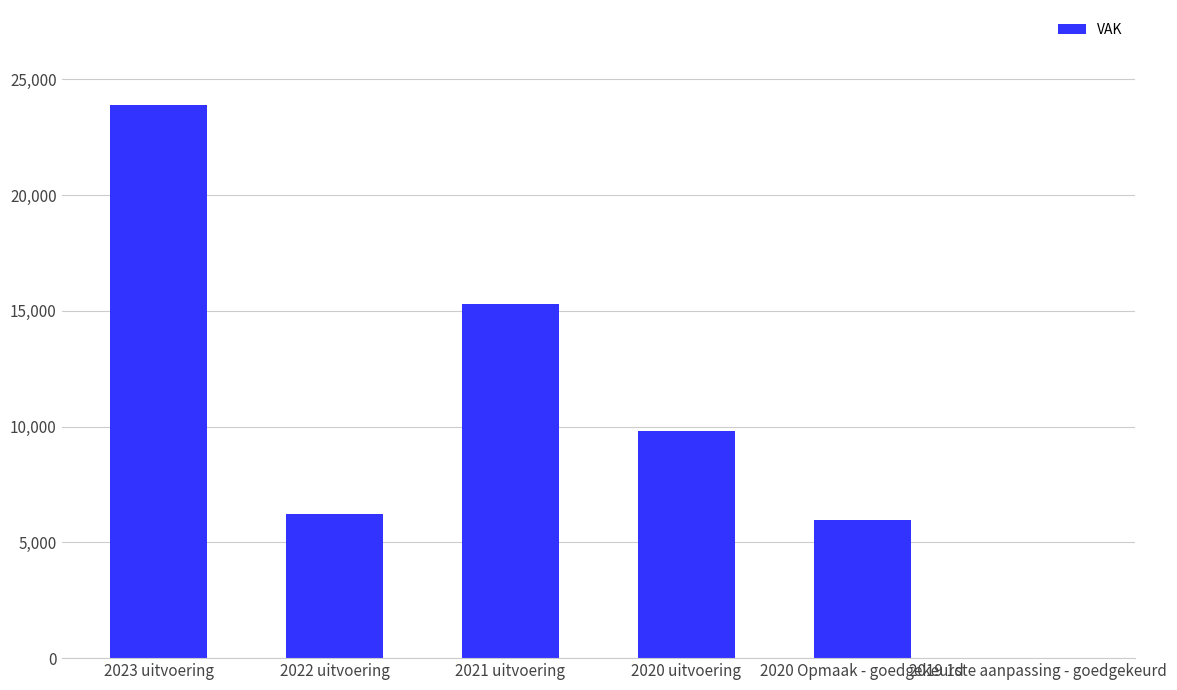

What is the difference between the values at 2020 Opmaak - goedgekeurd and 2023 uitvoering?

17934